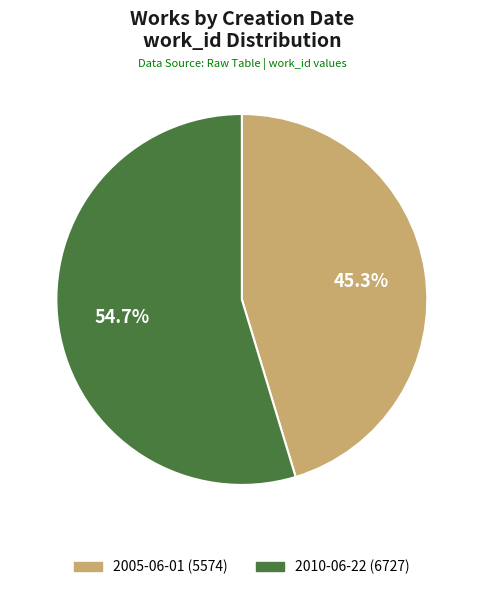

How many segments does this pie chart have?

2